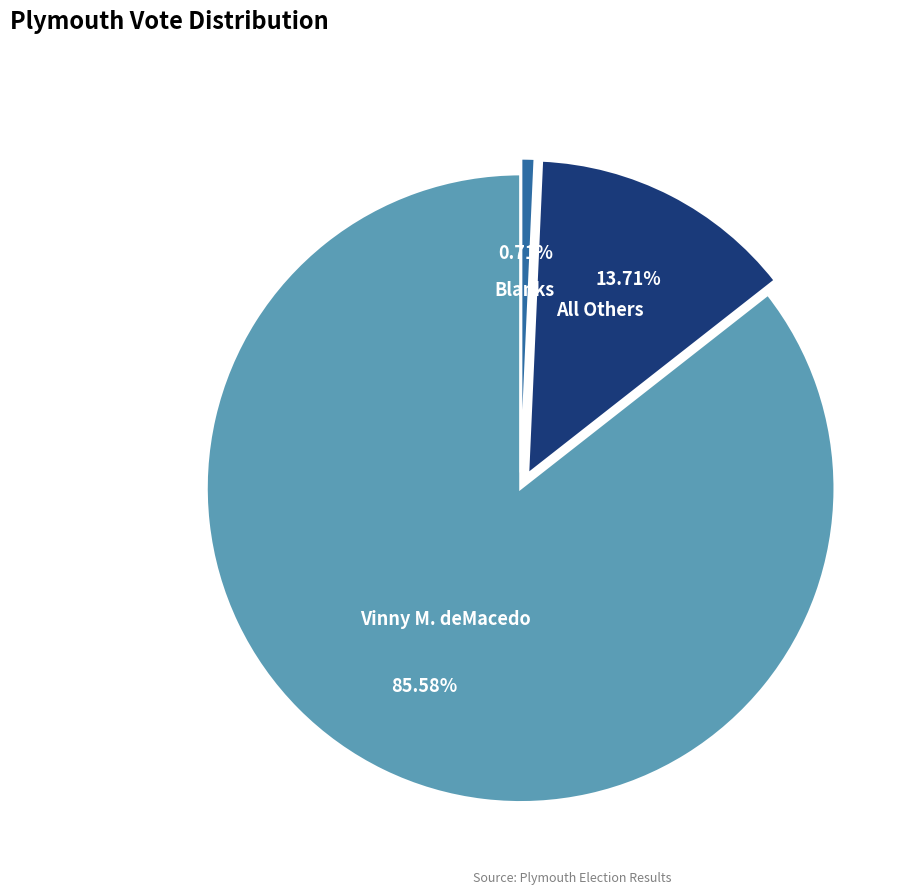

How much of the chart is everything except Blanks?

99.3%